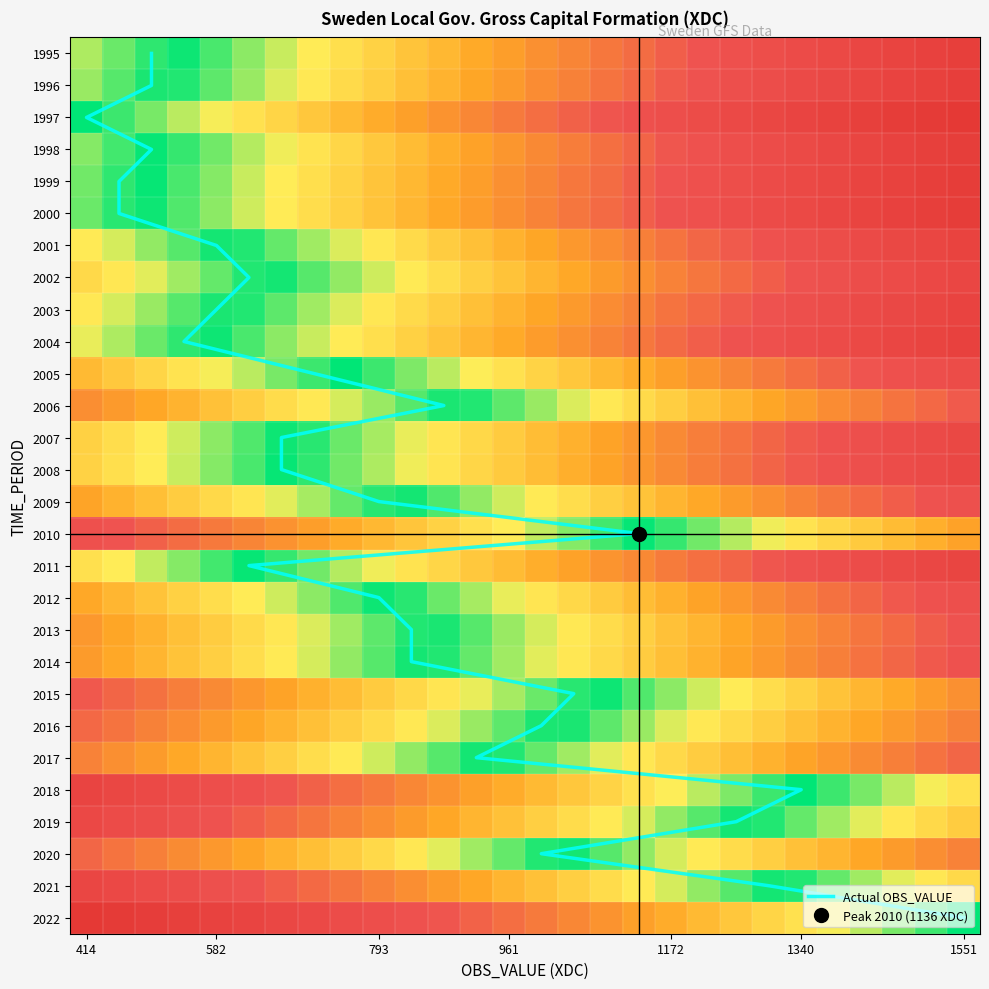

At which category is the sum across all series the highest?

1551